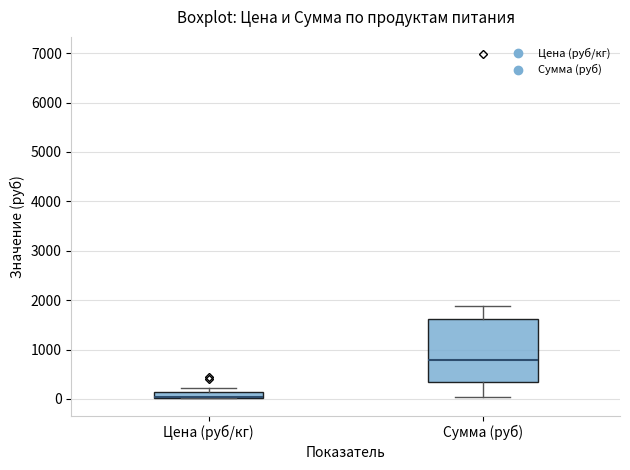

Where is the lower edge of the box for Сумма (руб) on the y-axis? The values are not printed on the chart, so give them approximately, as read against the axis.

300